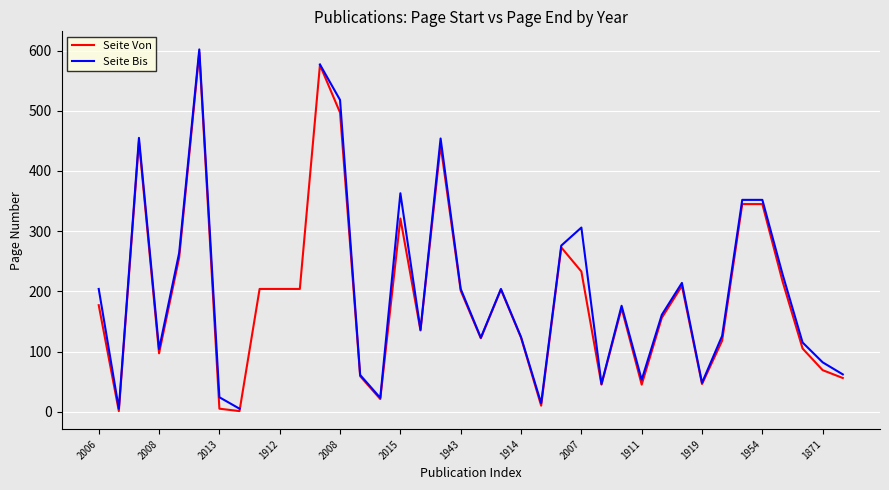

True or false: Seite Von and Seite Bis cross at least once.

False